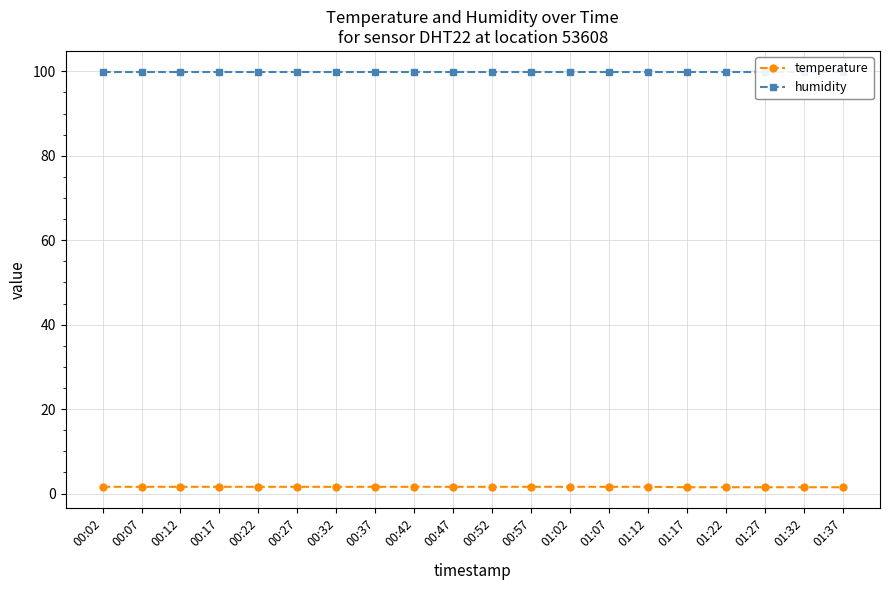

Reading left to right, what are all the values shown in this chart?

temperature: 00:02=1.6	00:07=1.6	00:12=1.6	00:17=1.6	00:22=1.6	00:27=1.6	00:32=1.6	00:37=1.6	00:42=1.6	00:47=1.6	00:52=1.6	00:57=1.6	01:02=1.6	01:07=1.6	01:12=1.6	01:17=1.5	01:22=1.5	01:27=1.5	01:32=1.5	01:37=1.5
humidity: 00:02=99.9	00:07=99.9	00:12=99.9	00:17=99.9	00:22=99.9	00:27=99.9	00:32=99.9	00:37=99.9	00:42=99.9	00:47=99.9	00:52=99.9	00:57=99.9	01:02=99.9	01:07=99.9	01:12=99.9	01:17=99.9	01:22=99.9	01:27=99.9	01:32=99.9	01:37=99.9